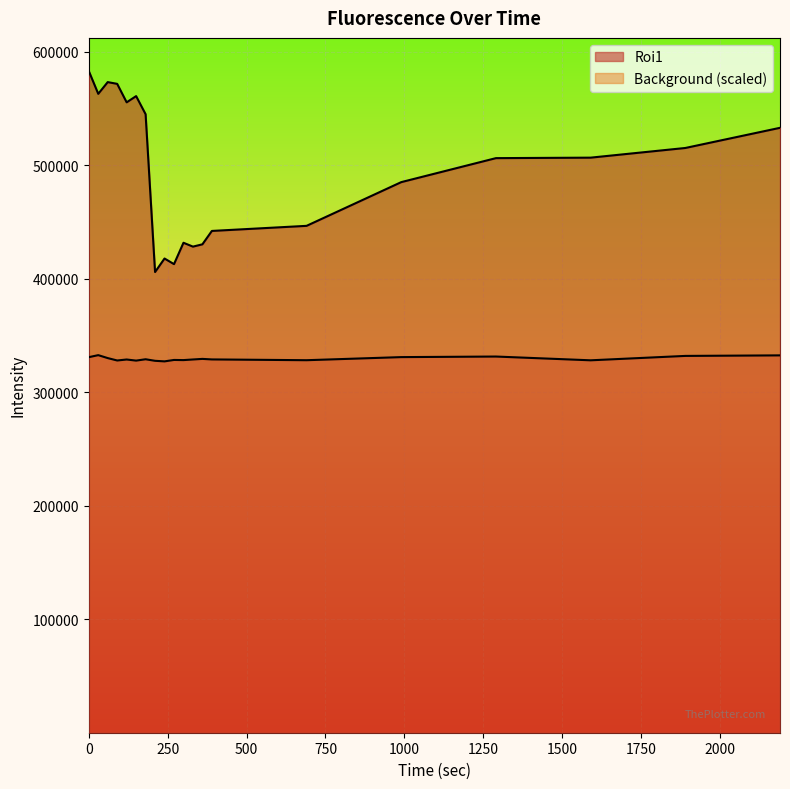

Which series has the largest range (max minus min)?

Roi1